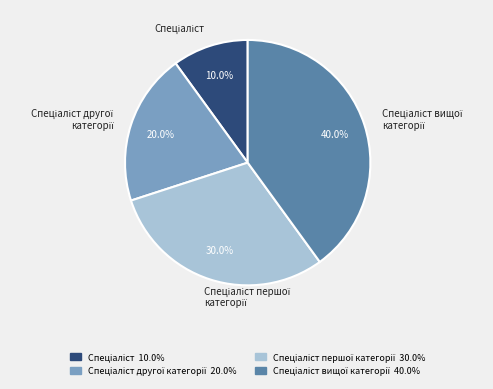

Is there any slice that represents more than half of the pie?

No